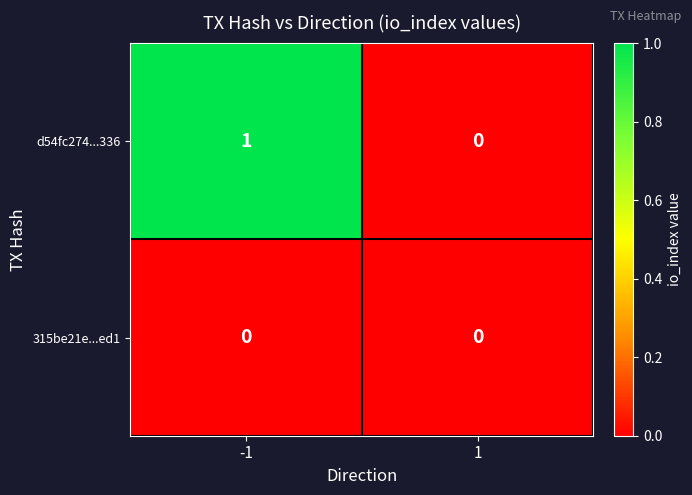

List the series in order of their overall mean, lowest first.

315be21e...ed1, d54fc274...336